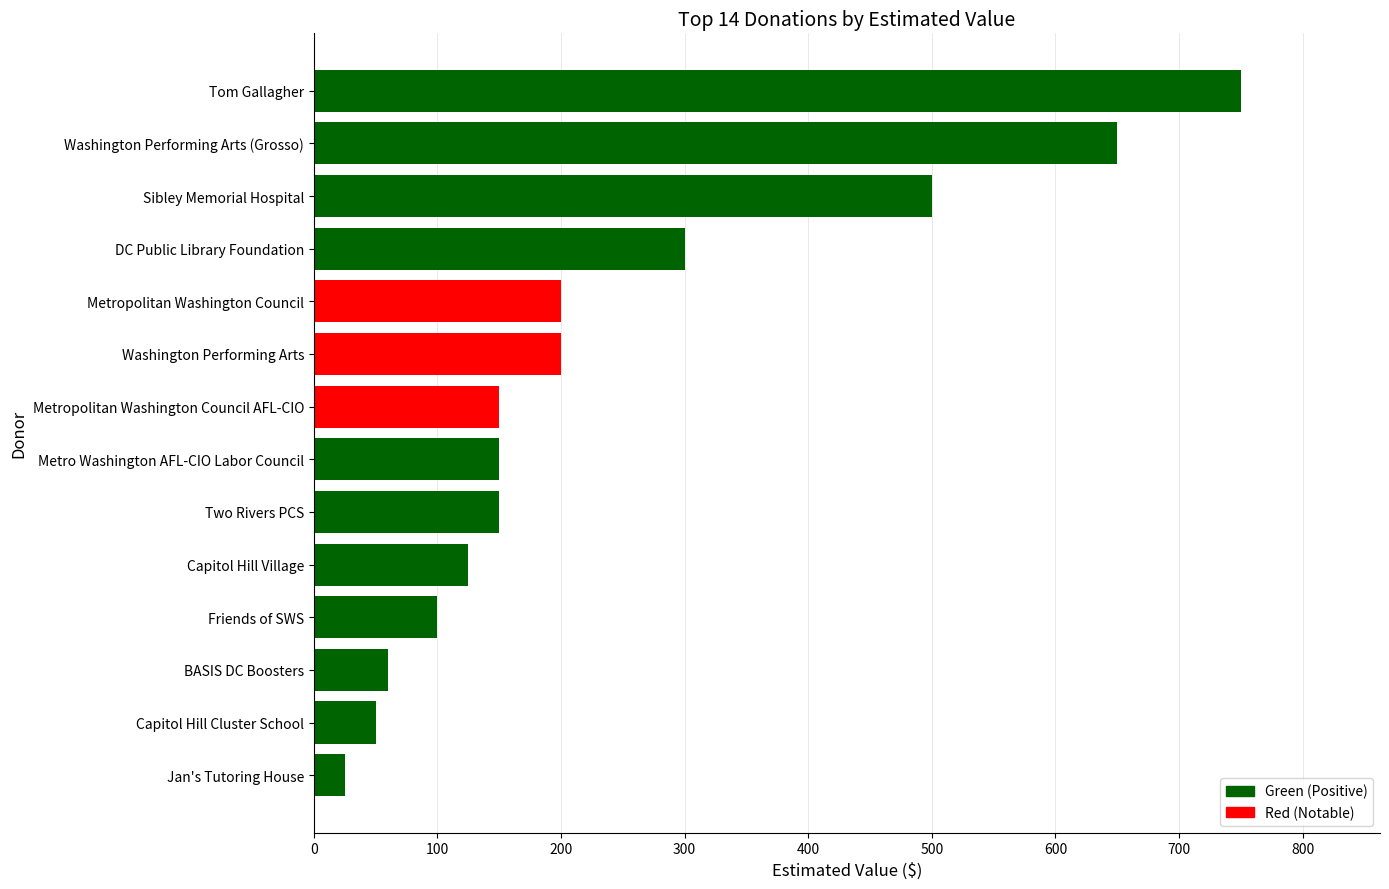

What is the change in value from BASIS DC Boosters to Washington Performing Arts (Grosso)?

+590